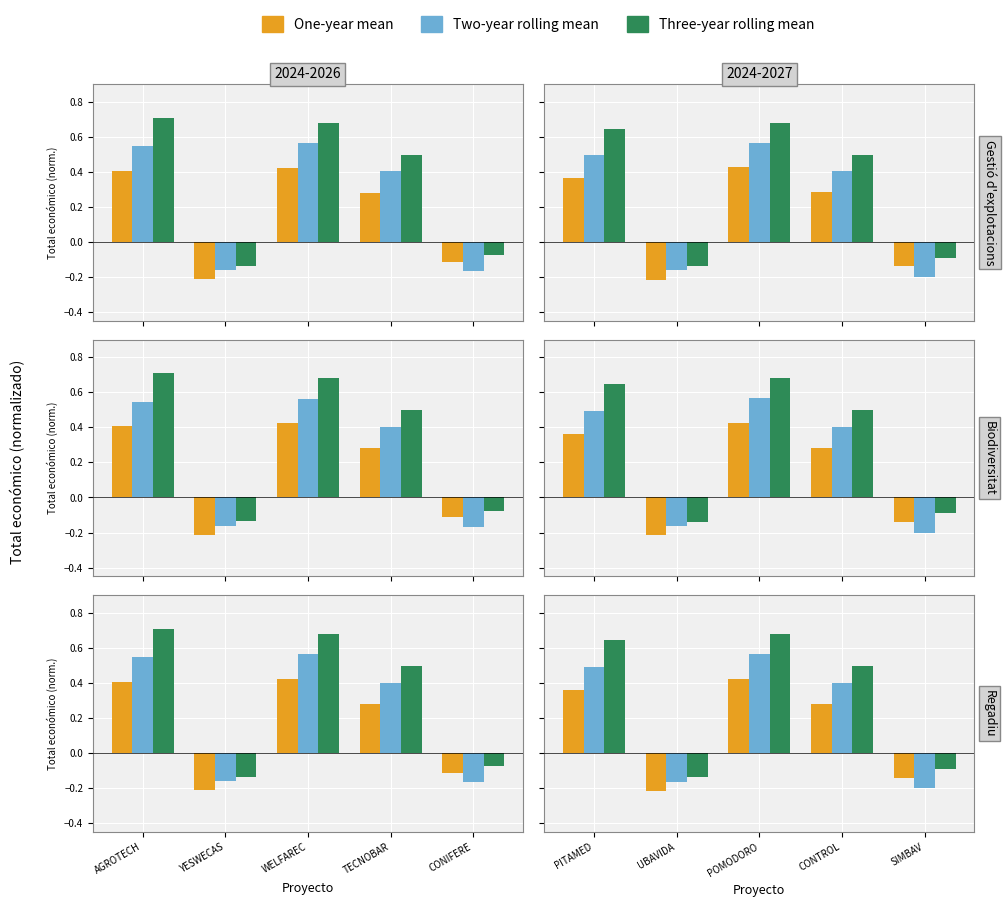

What is the minimum value shown in the chart?

-0.2